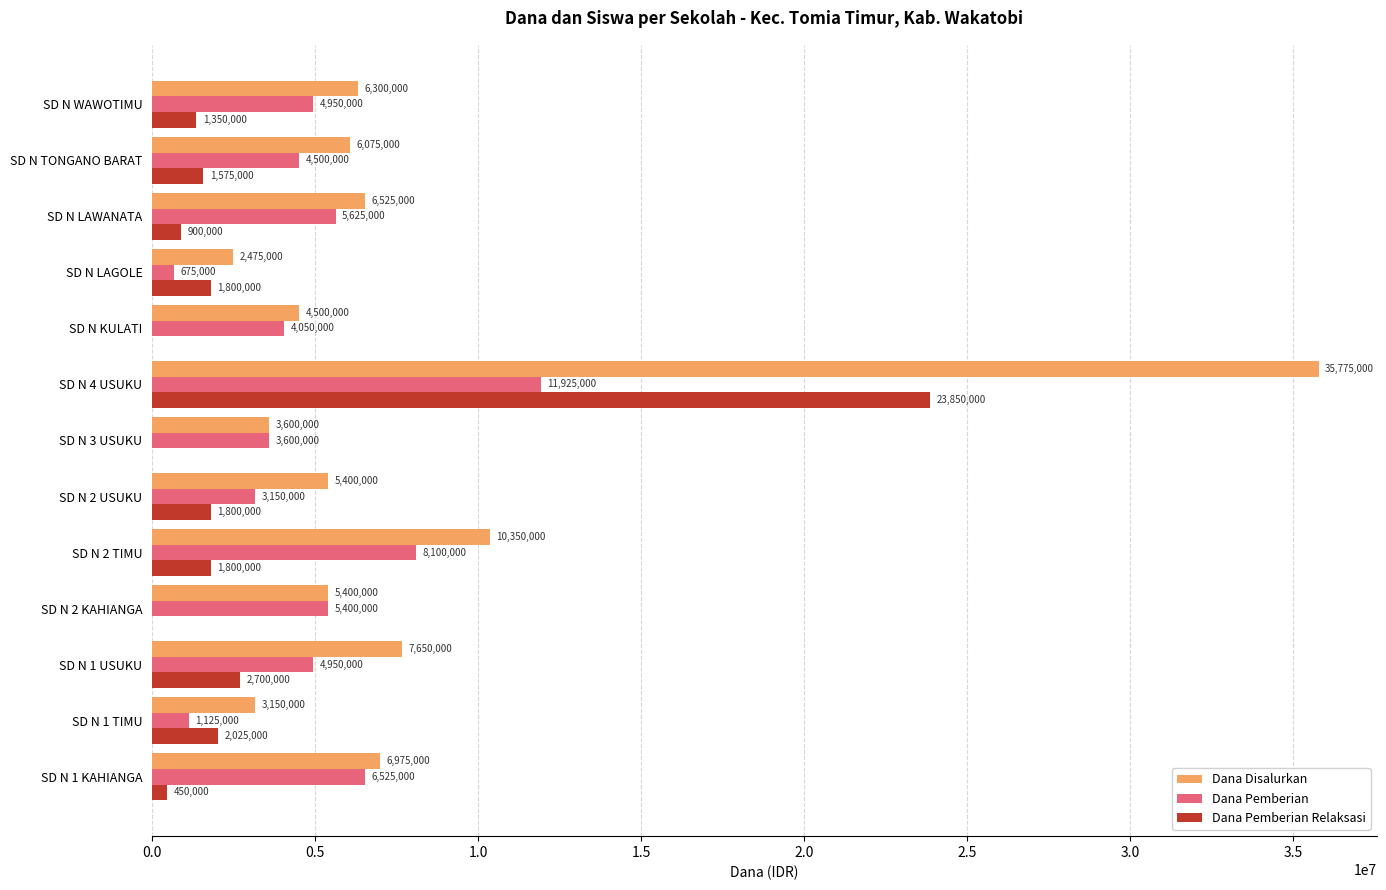

Where is Dana Disalurkan nearest to the value 19125000?

SD N 2 TIMU